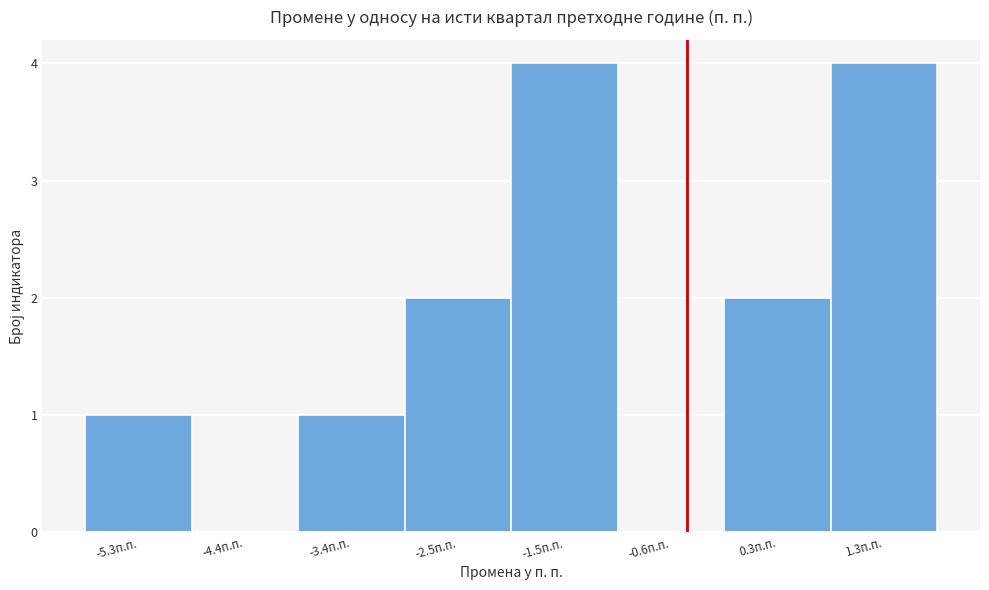

Reading left to right, list all the values displayed in this chart.

-5.3п.п.=1	-4.4п.п.=0	-3.4п.п.=1	-2.5п.п.=2	-1.5п.п.=4	-0.6п.п.=0	0.3п.п.=2	1.3п.п.=4